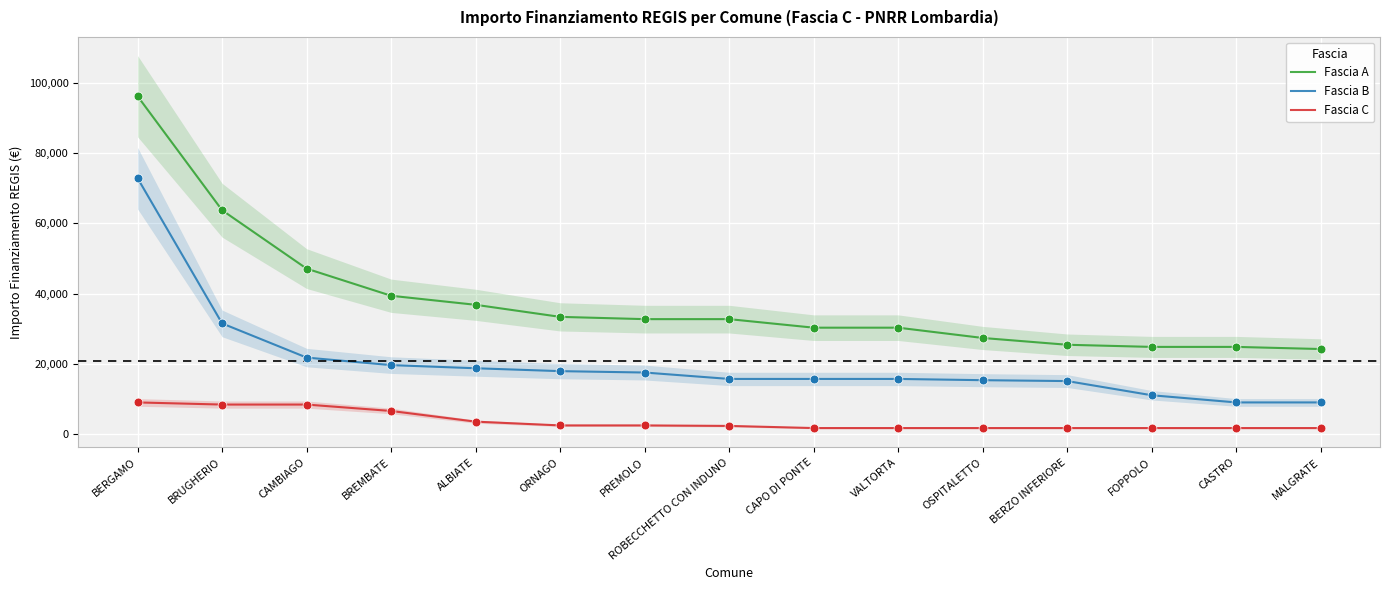

Which series reaches the maximum Y coordinate?

Fascia A